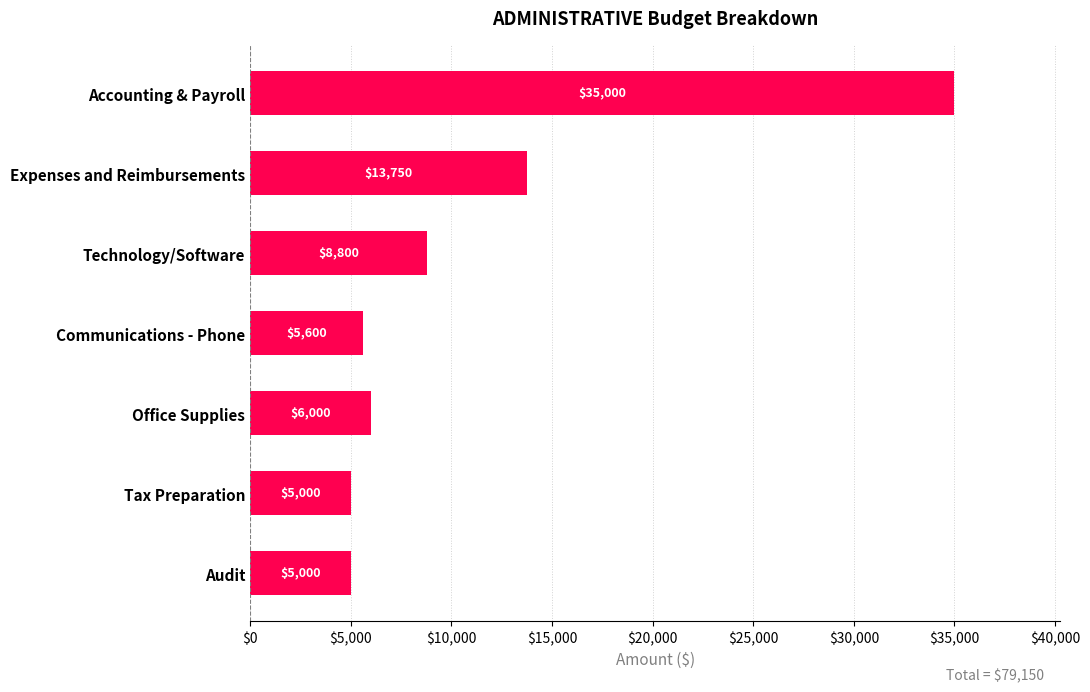

What is the change in value from Communications - Phone to Office Supplies?

+400